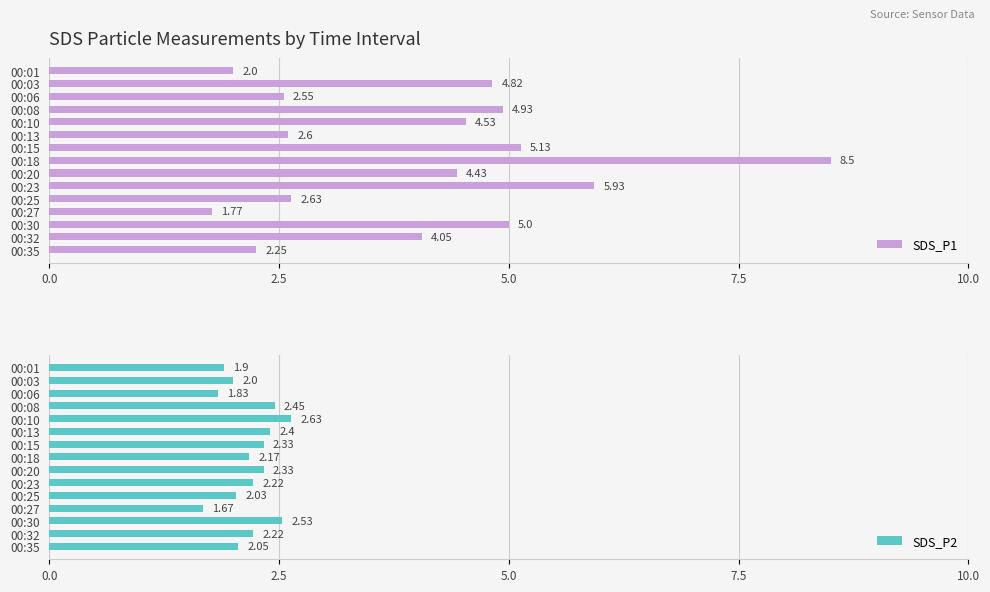

At how many categories does at least one series exceed 6?

1